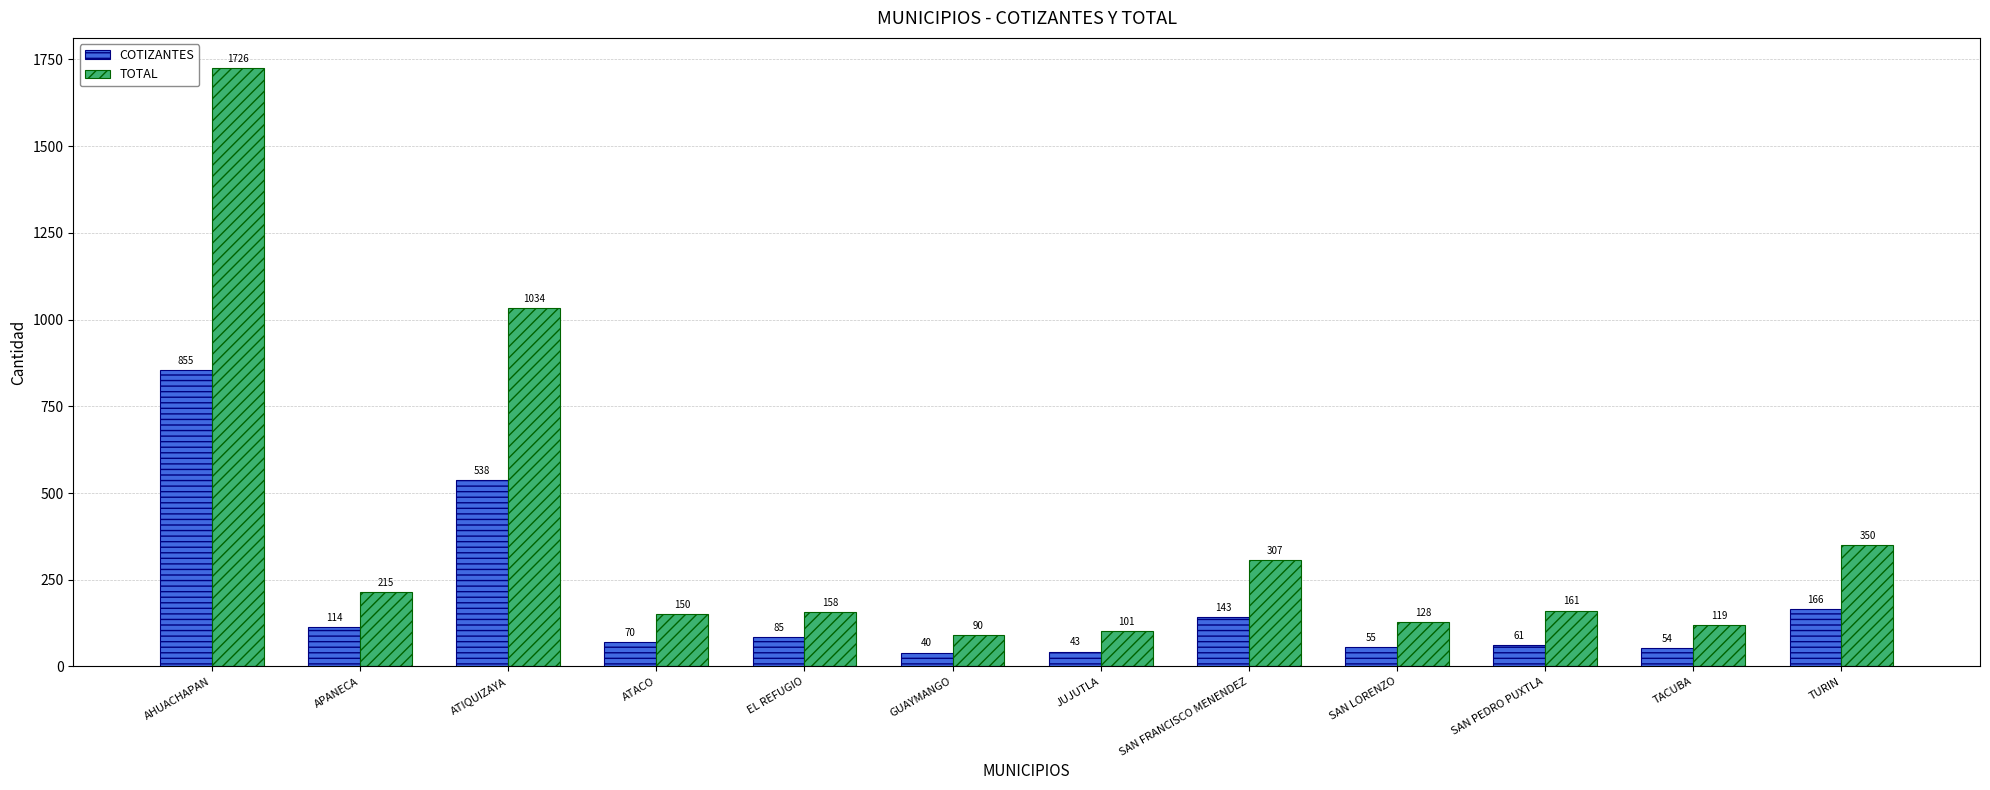

Which series has the widest spread of values?

TOTAL